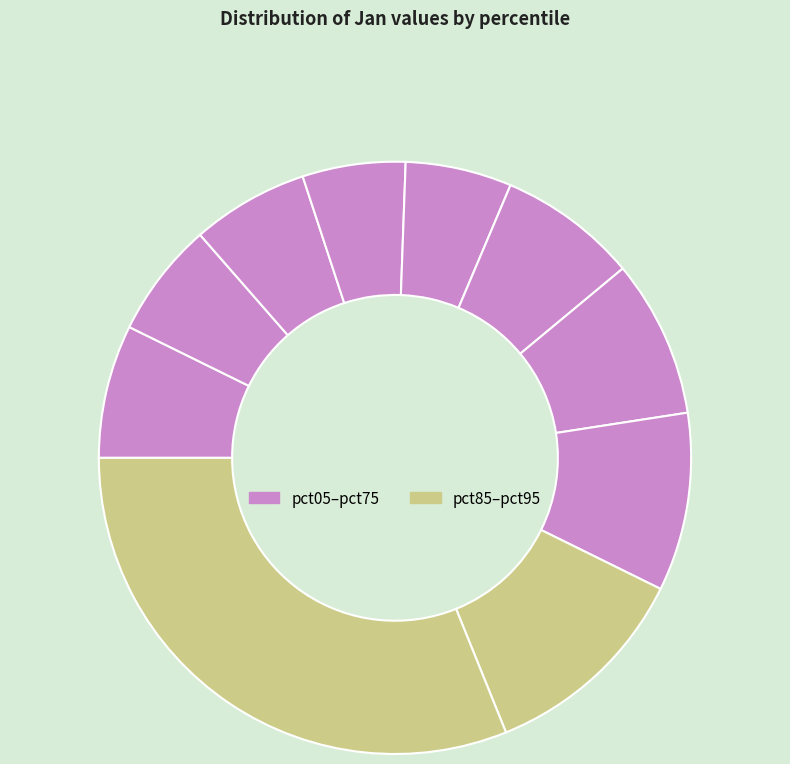

Rank the categories by value from highest to lowest.

pct95, pct85, pct75, pct65, pct55, pct05, pct25, pct15, pct45, pct35